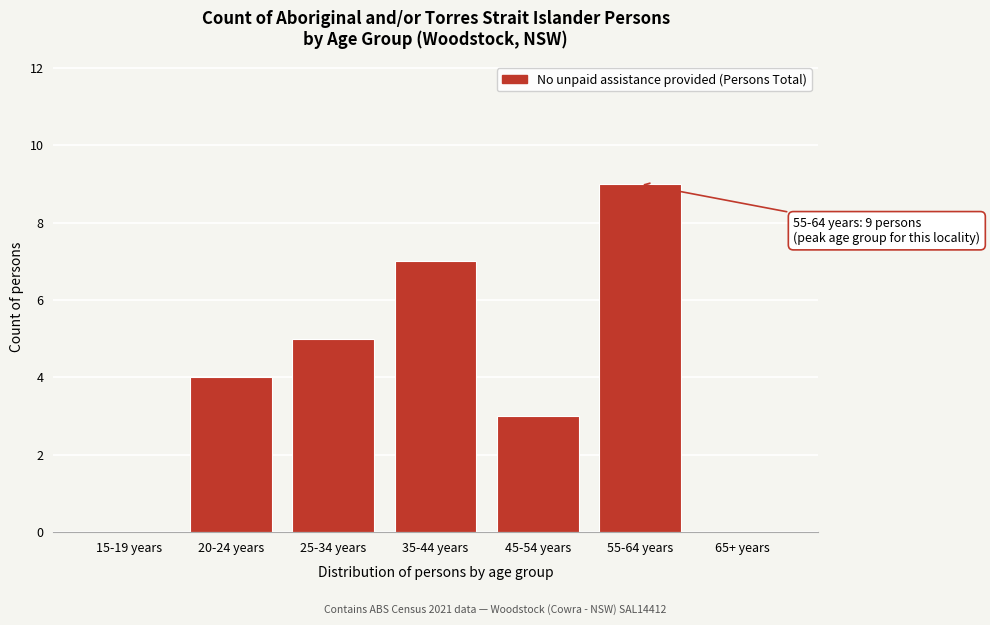

Reading right to left, extract all data points from this chart.

65+ years=0	55-64 years=9	45-54 years=3	35-44 years=7	25-34 years=5	20-24 years=4	15-19 years=0